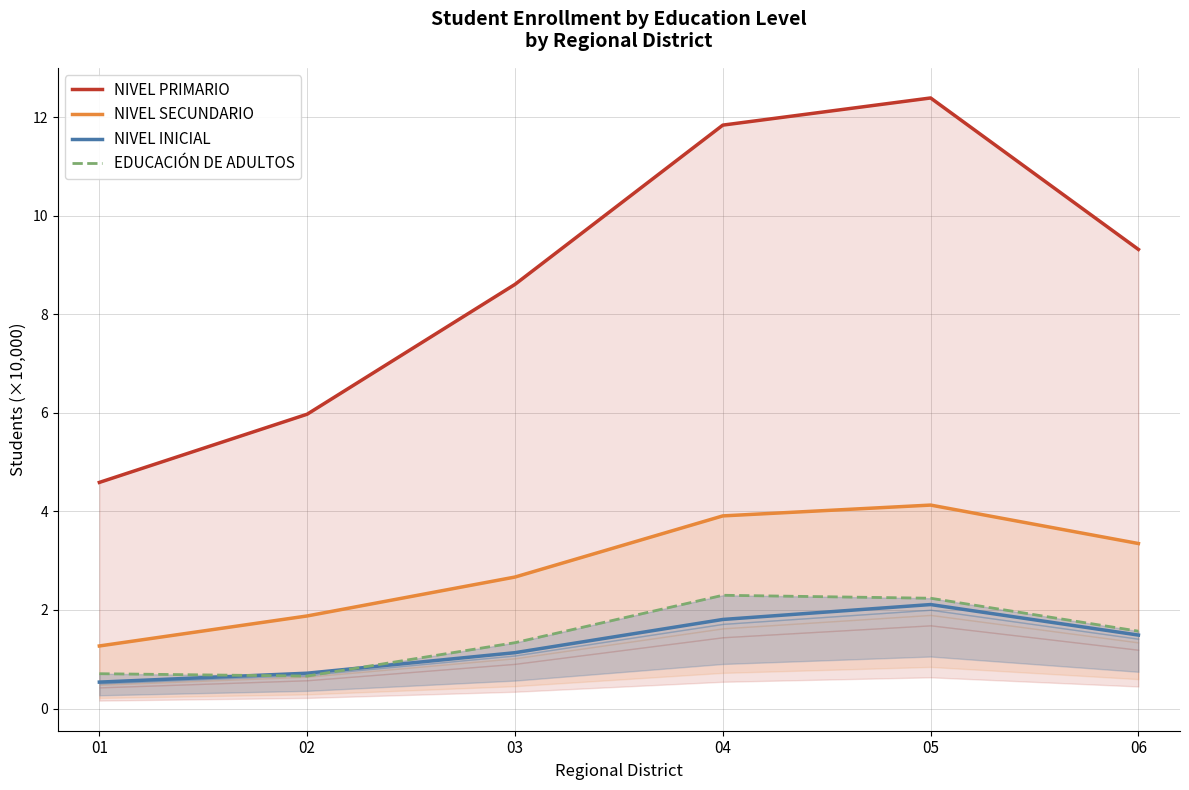

How many distinct data groups are displayed?

4